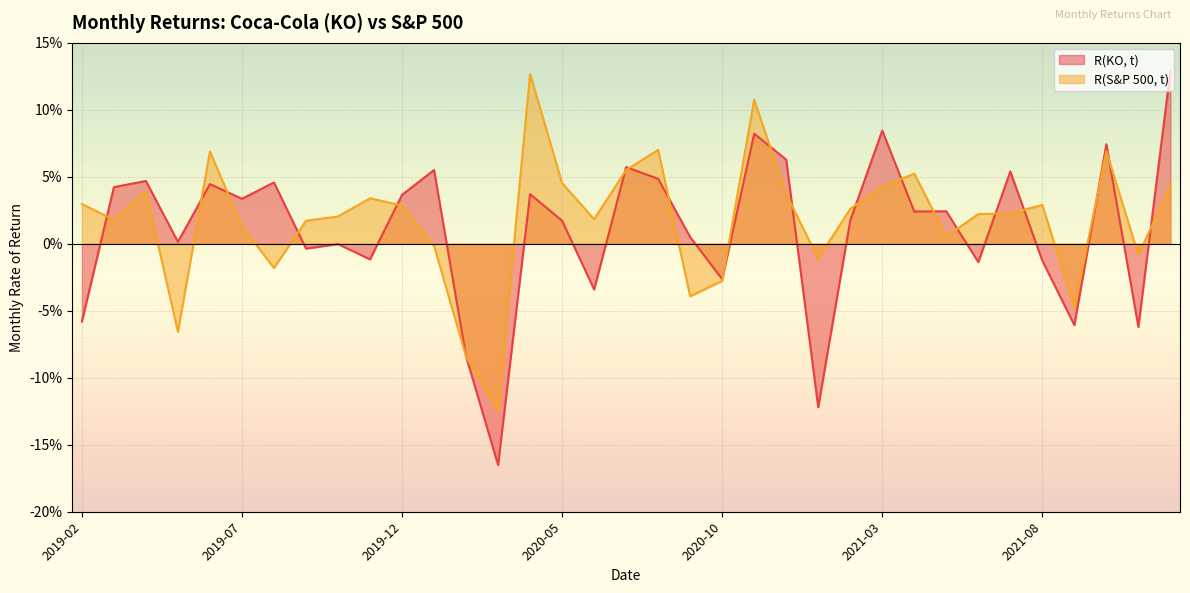

At which label does R(KO, t) first exceed 0?

2019-03